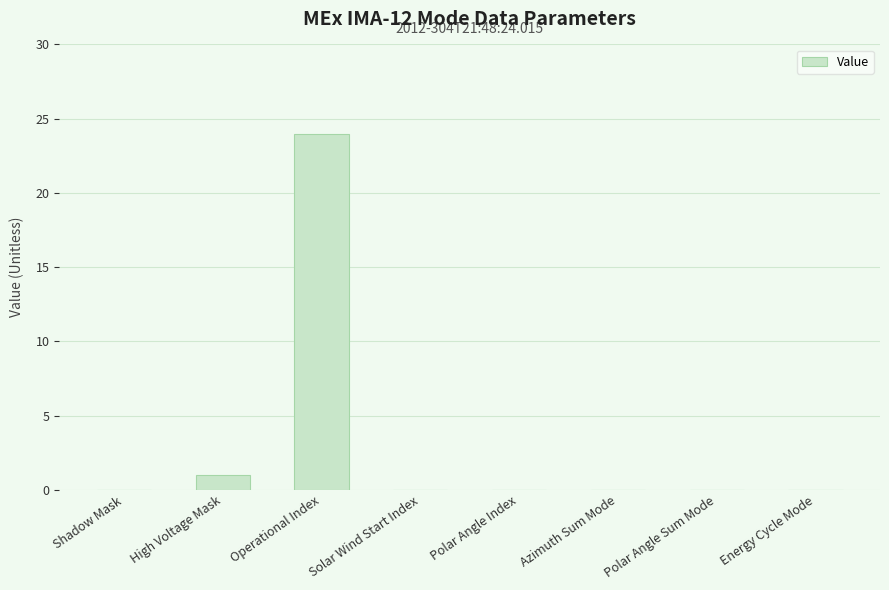

The chart shows a value of 0 at Energy Cycle Mode. True or false?

True